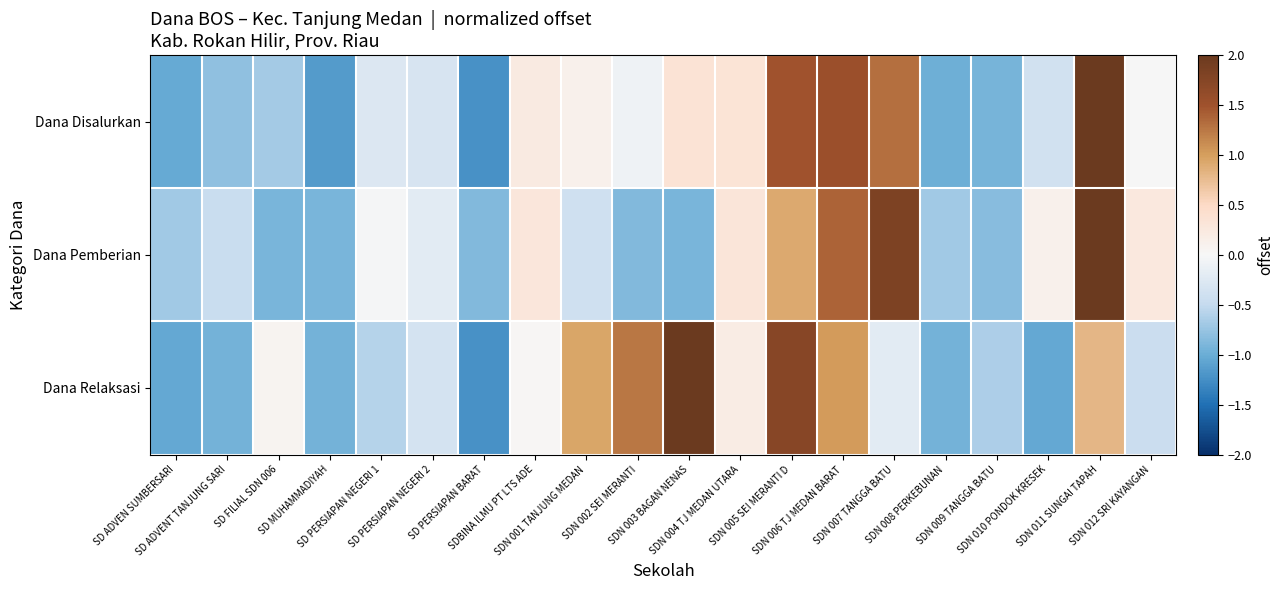

Which category has the highest value across all series?

SDN 011 SUNGAI TAPAH